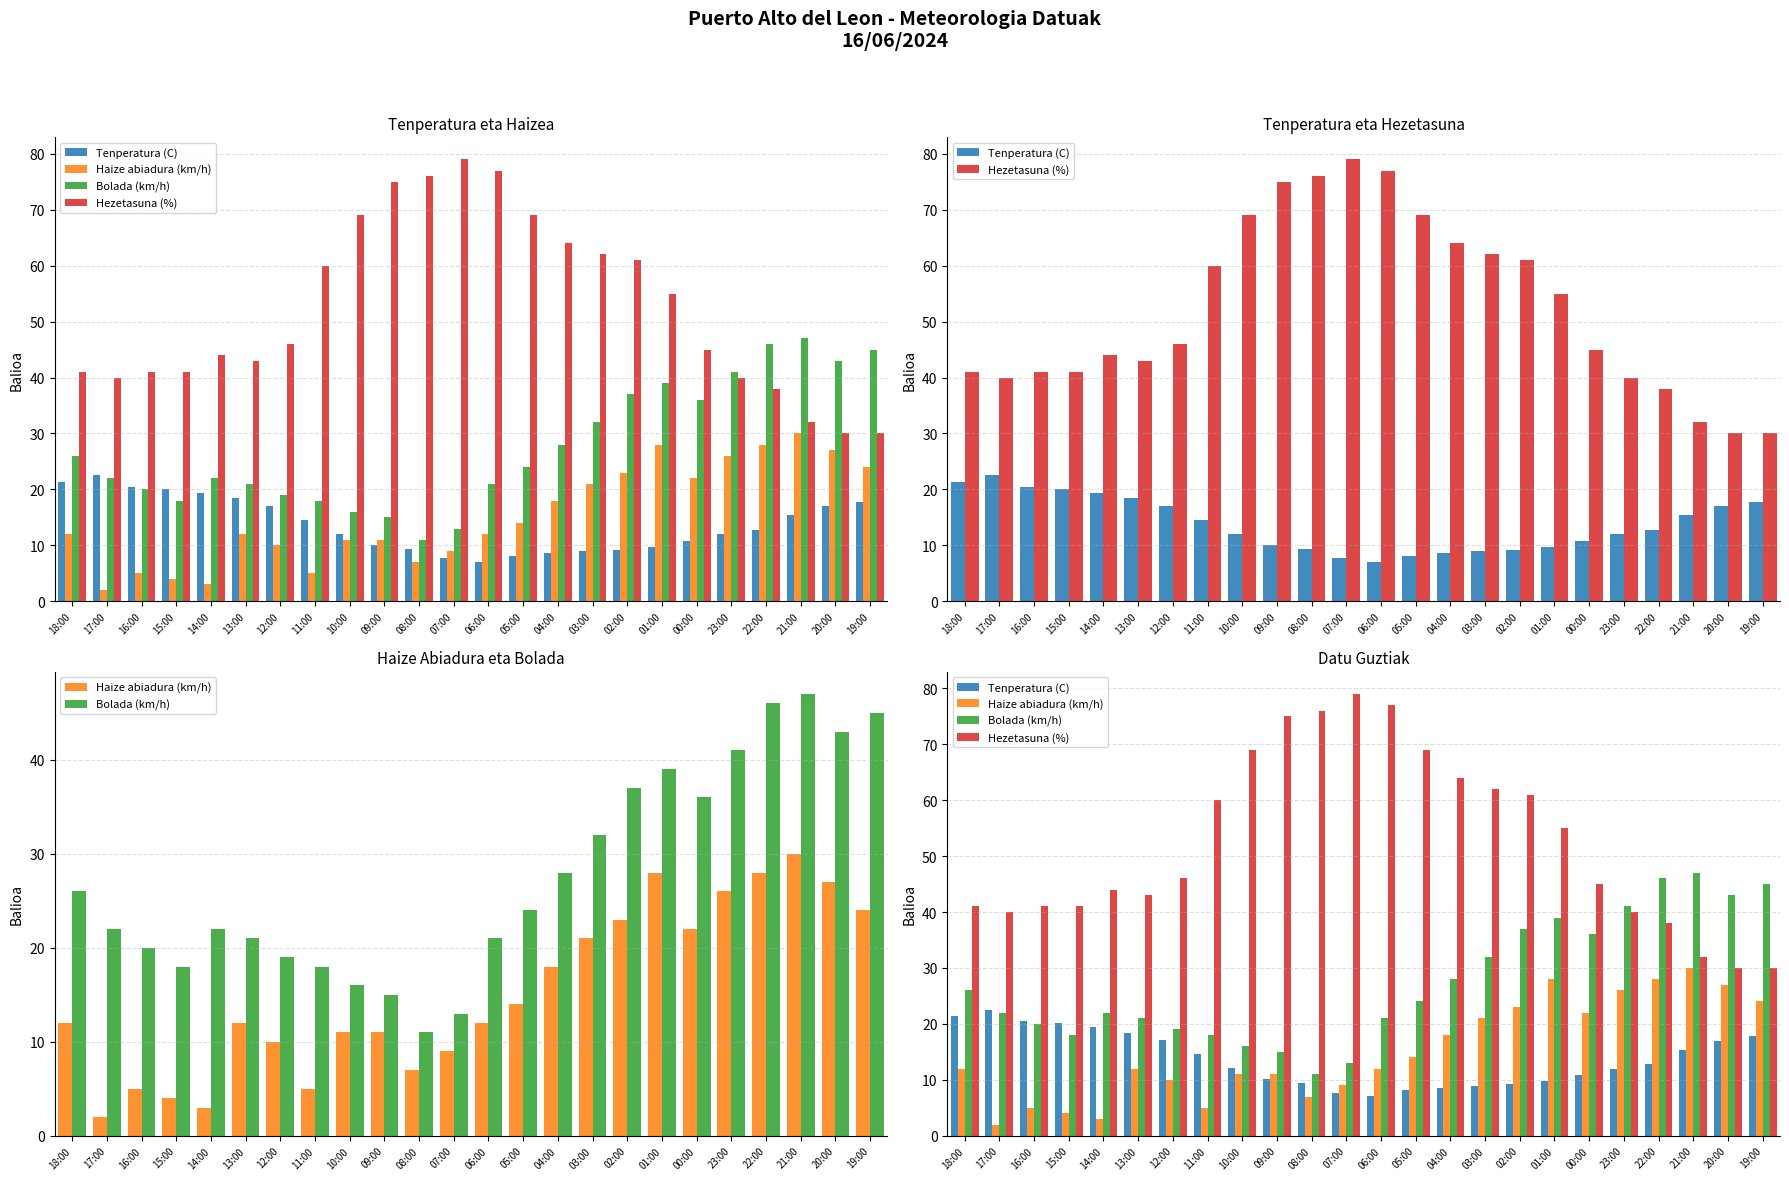

At how many categories does at least one series exceed 47?

11